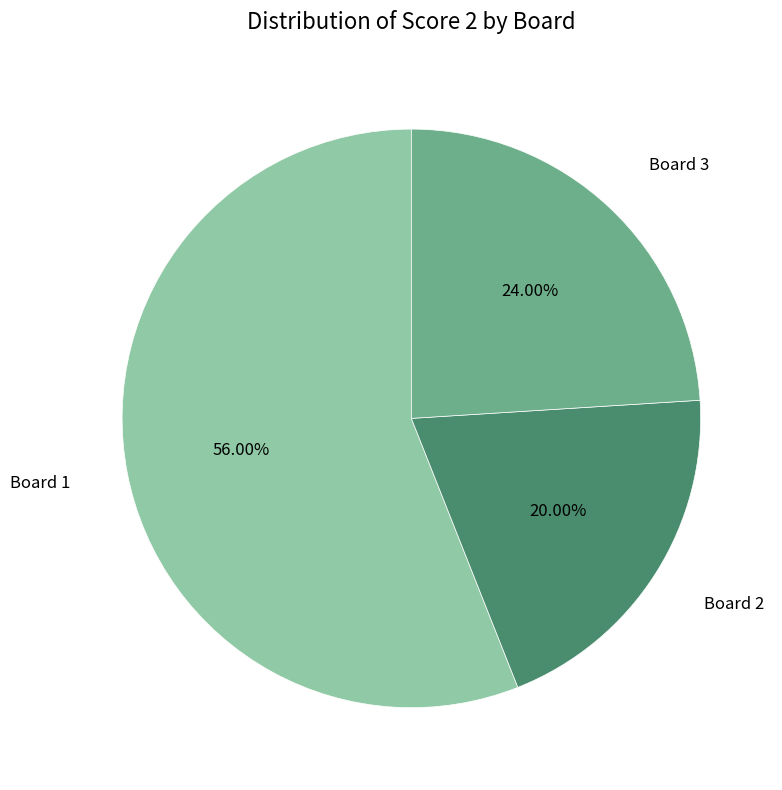

Do Board 2 and Board 3 together represent more than half of the pie?

No